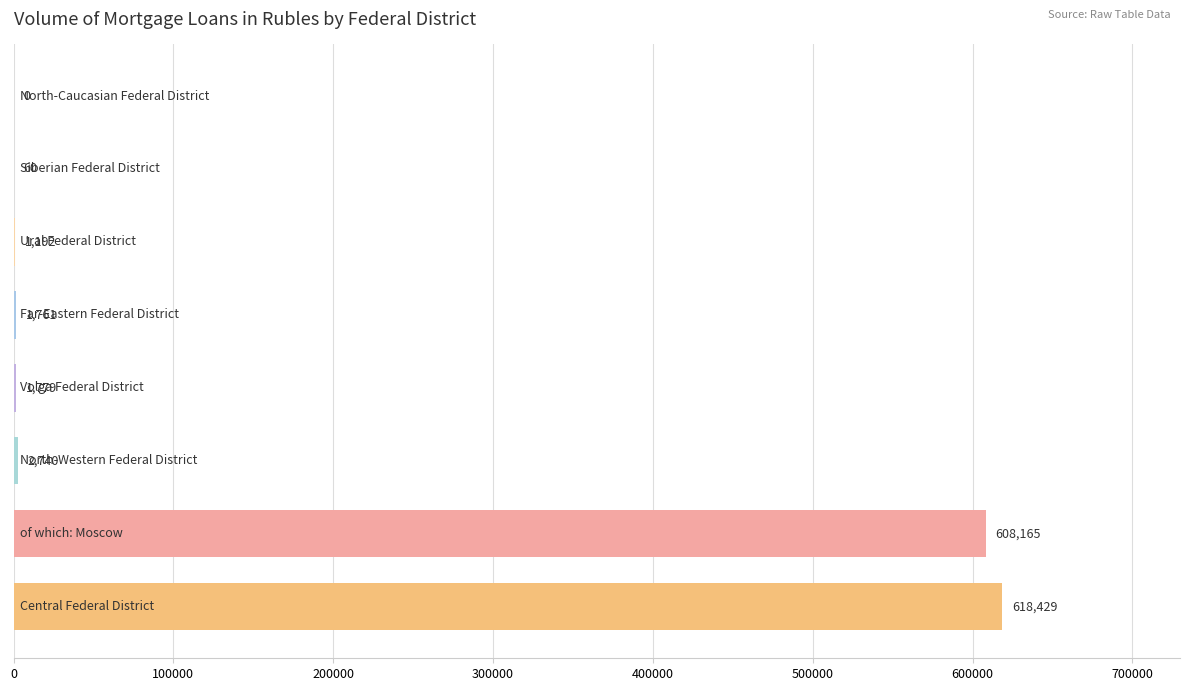

What is the sum of all values?

1234126